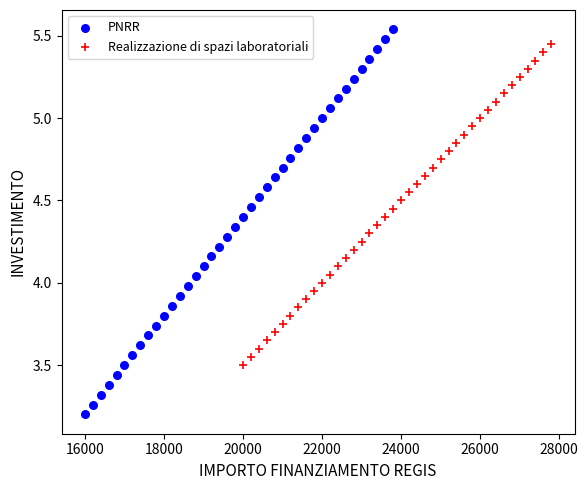

Which series has the widest spread of Y values?

PNRR